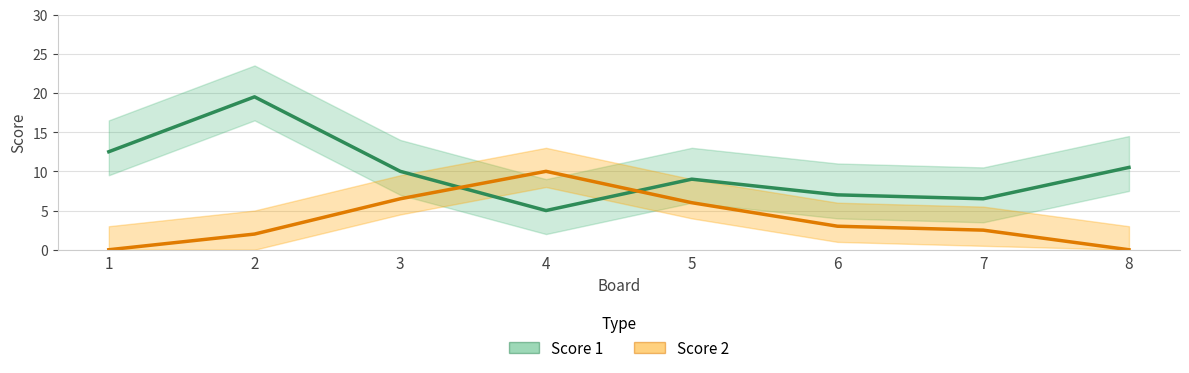

Is this an area chart (filled region under the line)?

No